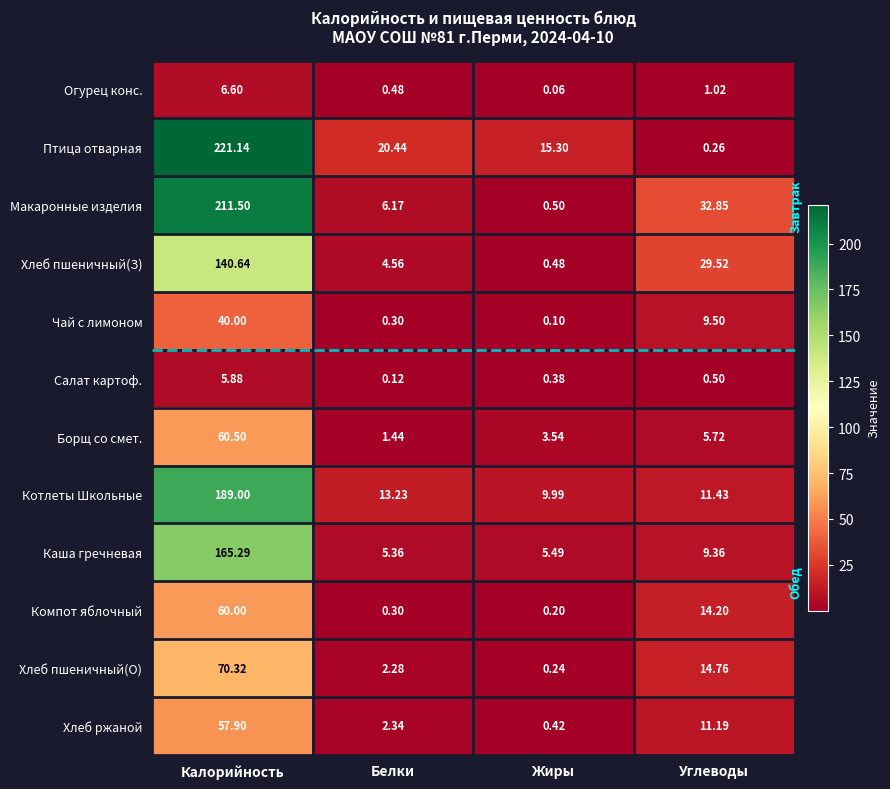

At which category does the chart reach its minimum across all series?

Жиры